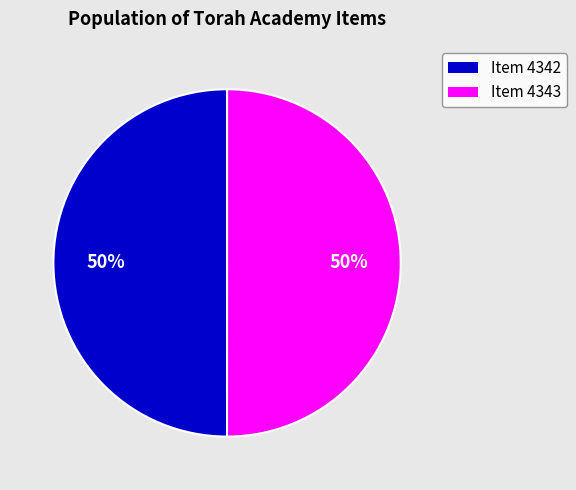

Approximately how many times larger is the value at Item 4342 compared to Item 4343?

1.0